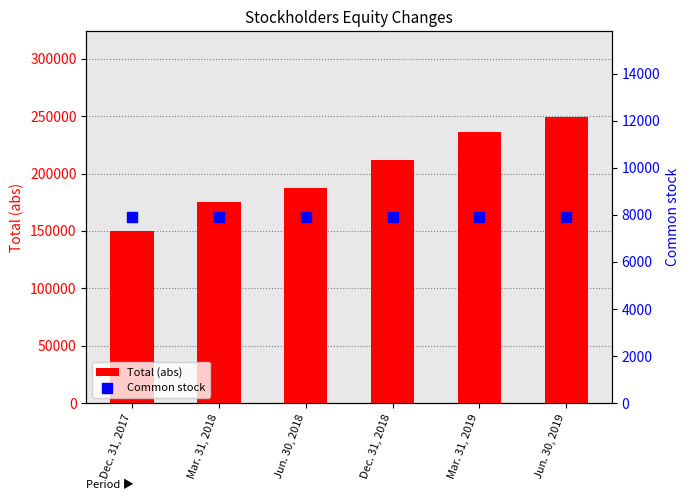

What is the total value across all series at Jun. 30, 2019?

257085